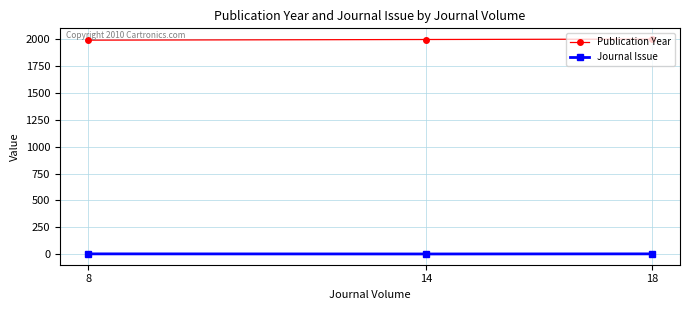

Count the number of data series in this chart.

2